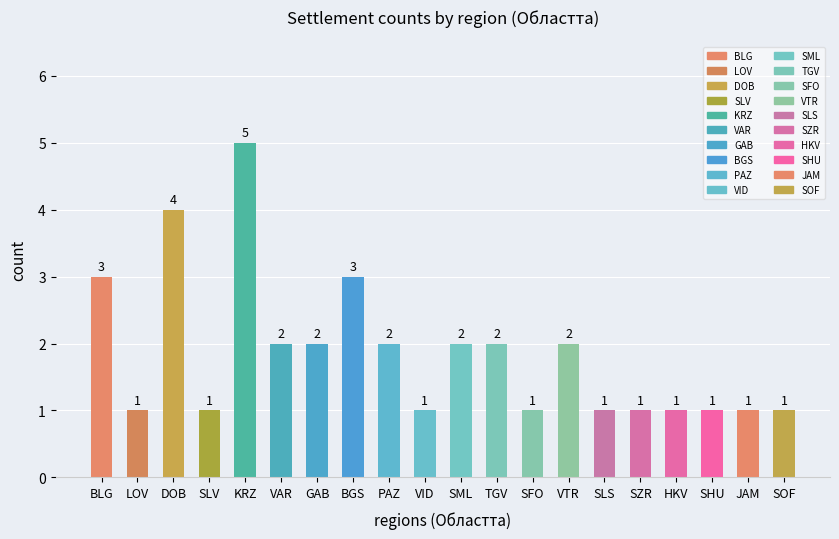

What is the difference between the second highest and minimum values?

3